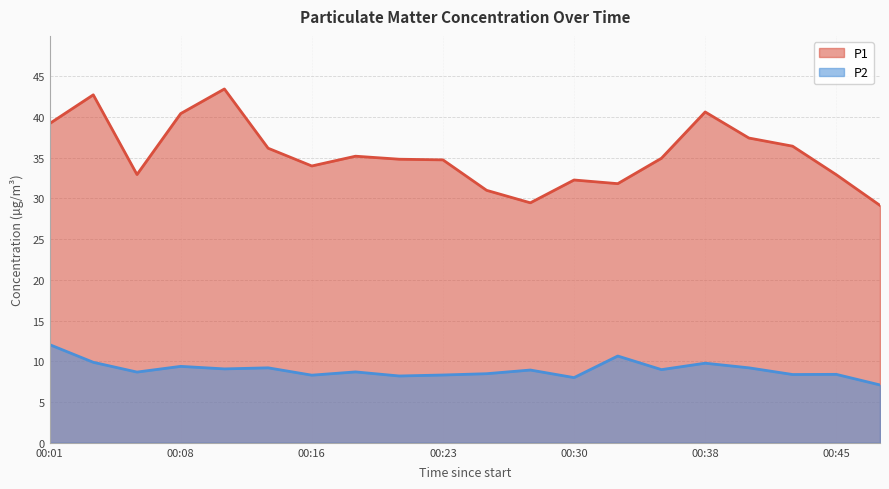

True or false: P1 and P2 cross at least once.

False